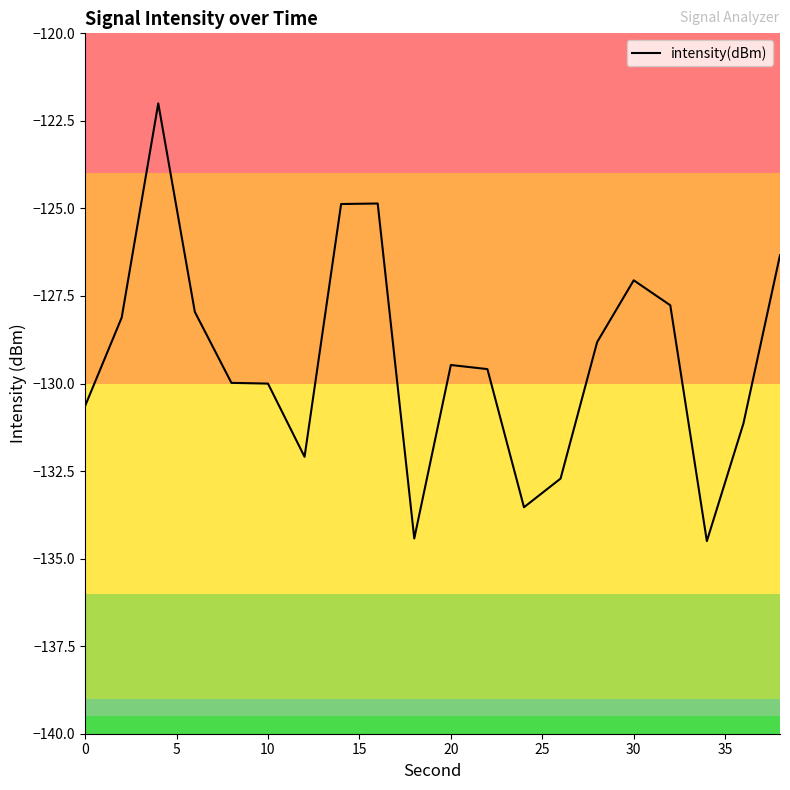

What is the greatest value displayed?

-122.0